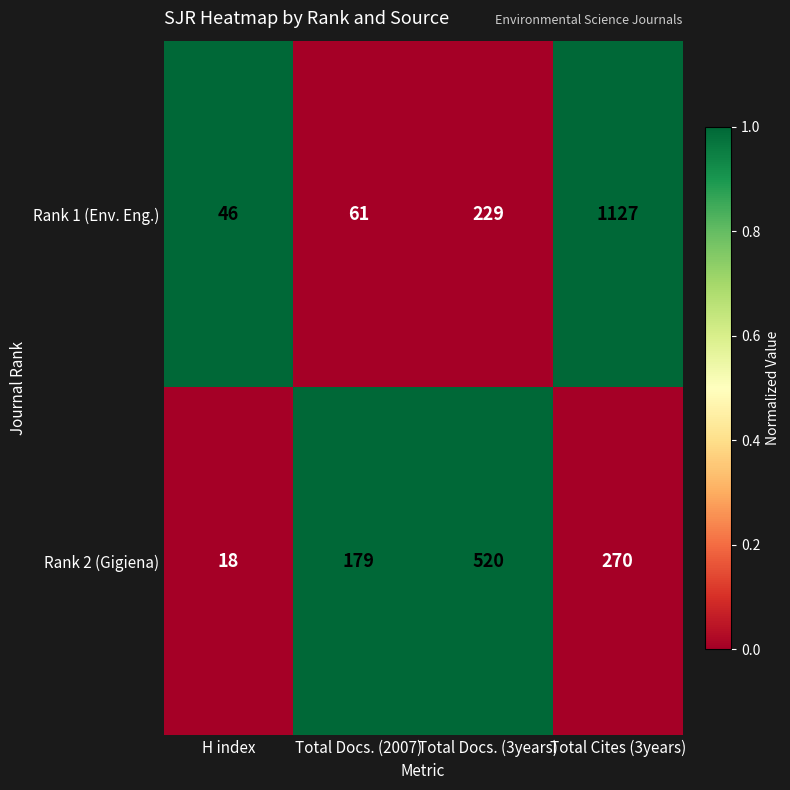

Rank the series by their maximum value, from lowest to highest.

Rank 2 (Gigiena), Rank 1 (Env. Eng.)